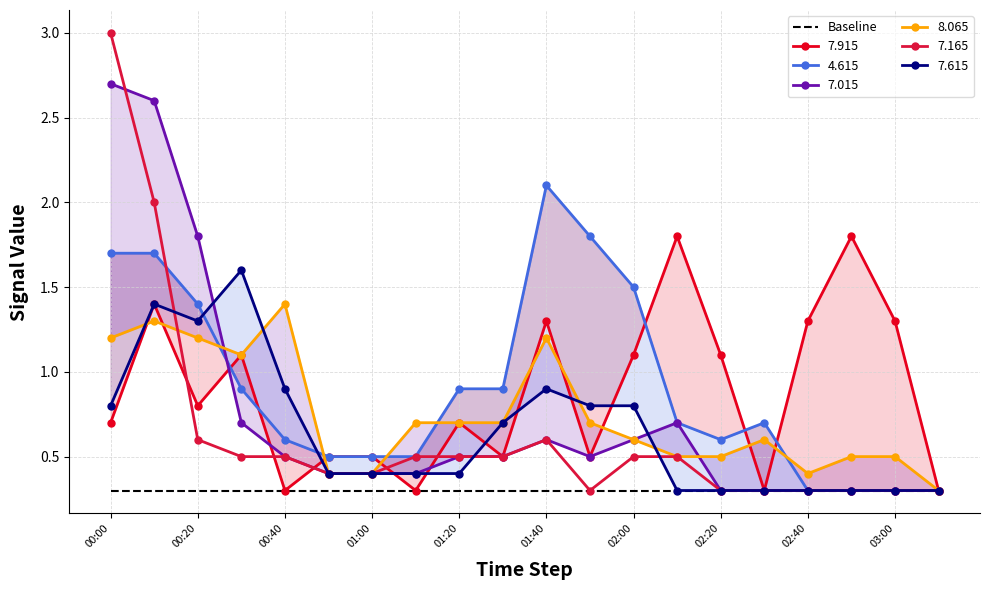

Is the value of 7.165 at 02:00 greater than the value of Baseline at 01:00?

Yes